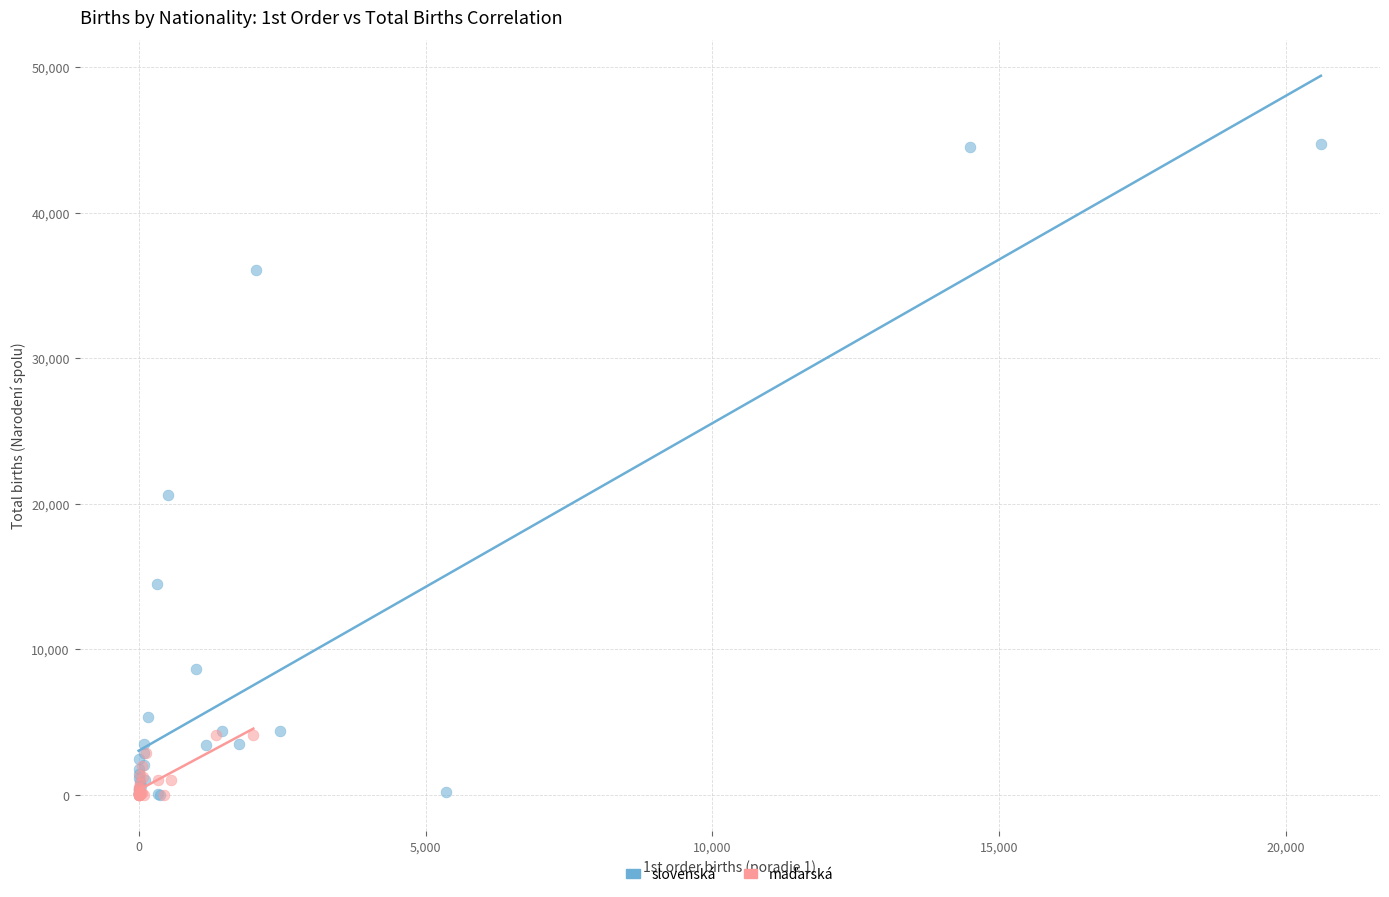

Which series has the largest Y range (max minus min)?

slovenská